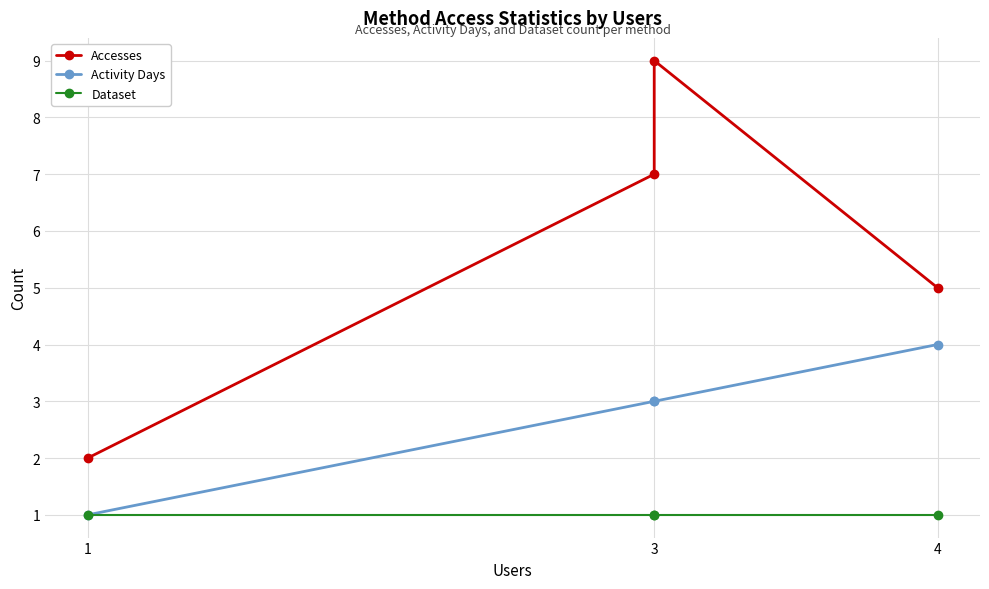

True or false: Activity Days has a value of 5 at 3.

False